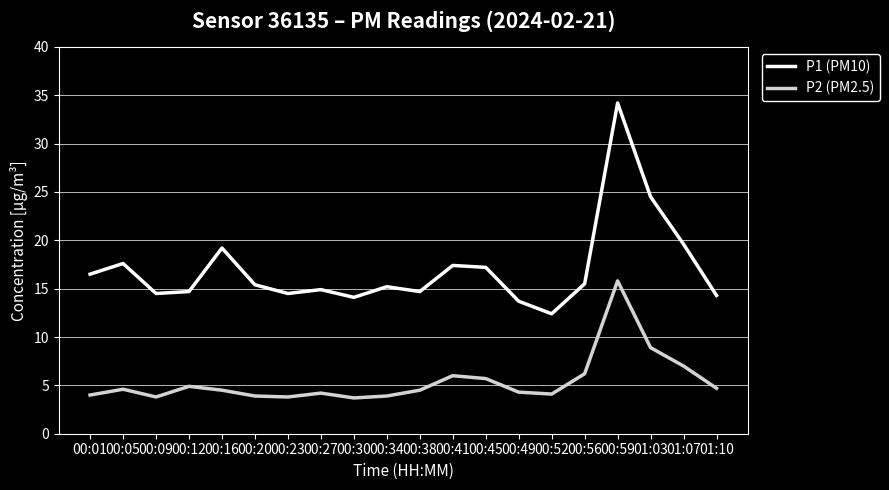

List the series in order of their overall mean, lowest first.

P2 (PM2.5), P1 (PM10)